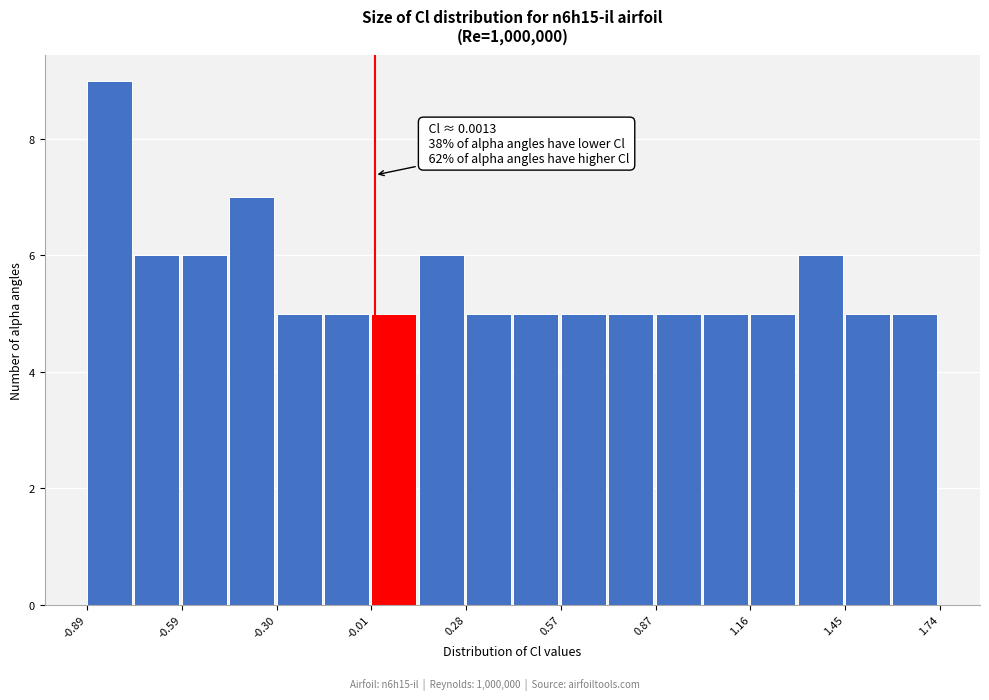

Read against the x-axis, roughly where is the centre of the tallest bar?

-0.80